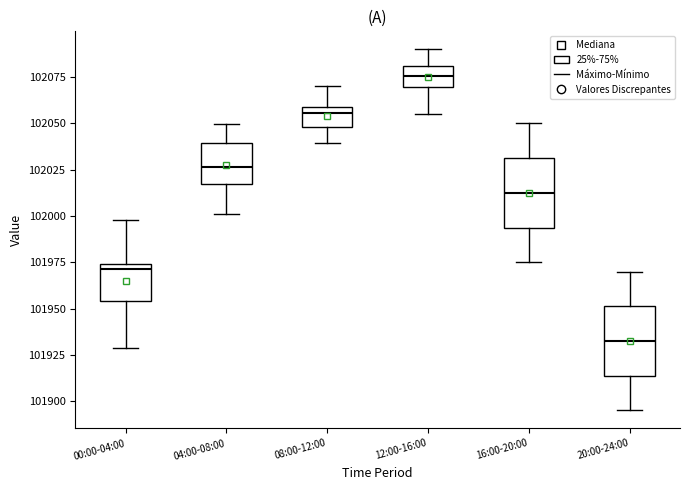

Where is the upper edge of the box for 08:00-12:00 on the y-axis? The values are not printed on the chart, so give them approximately, as read against the axis.

102060